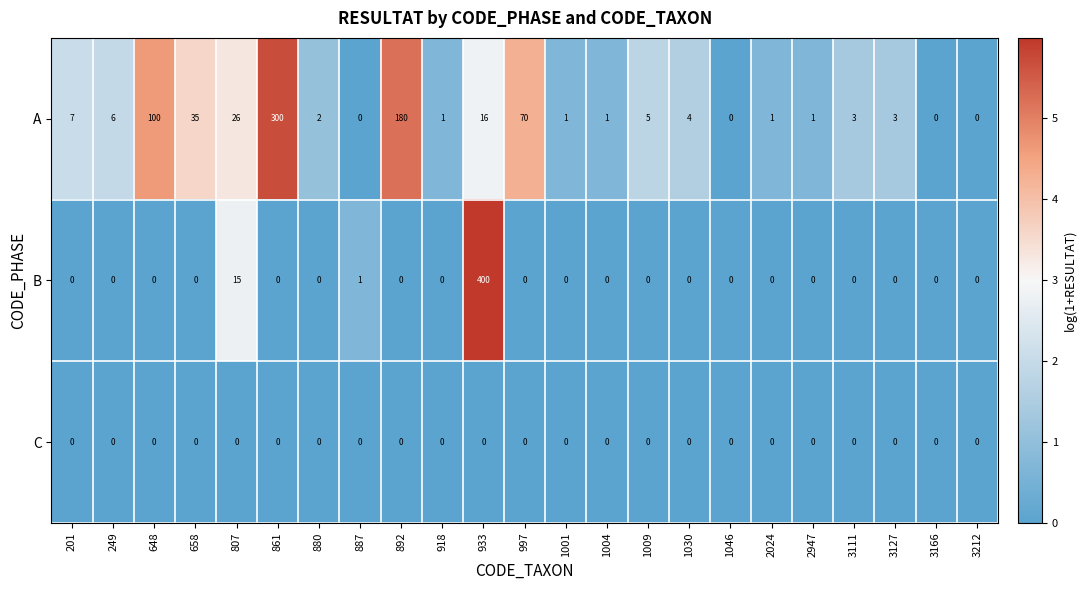

How many positive values does the B series have?

3